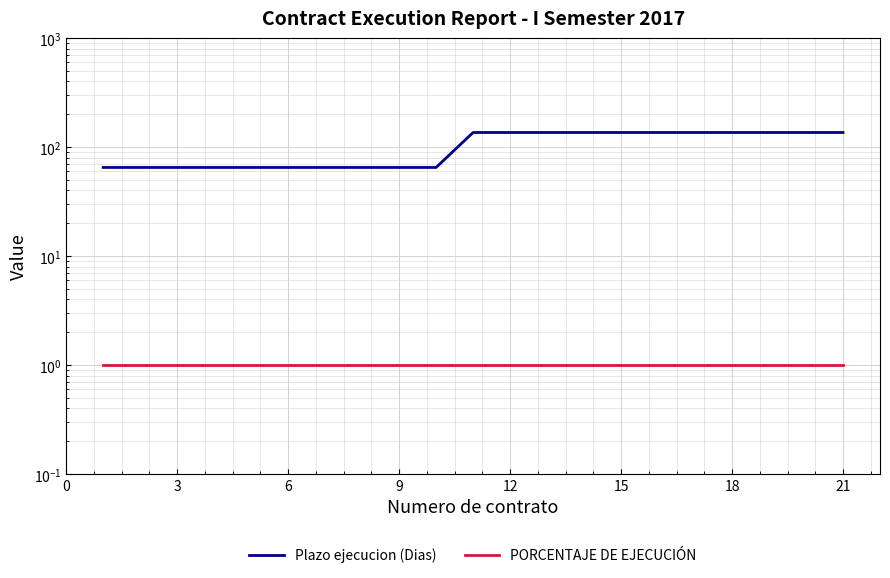

Reading left to right, extract all data points from this chart.

Plazo ejecucion (Dias): 65	65	65	65	65	65	65	65	65	65	136	136	136	136	136	136	136	136	136	136
PORCENTAJE DE EJECUCIÓN: 1	1	1	1	1	1	1	1	1	1	1	1	1	1	1	1	1	1	1	1